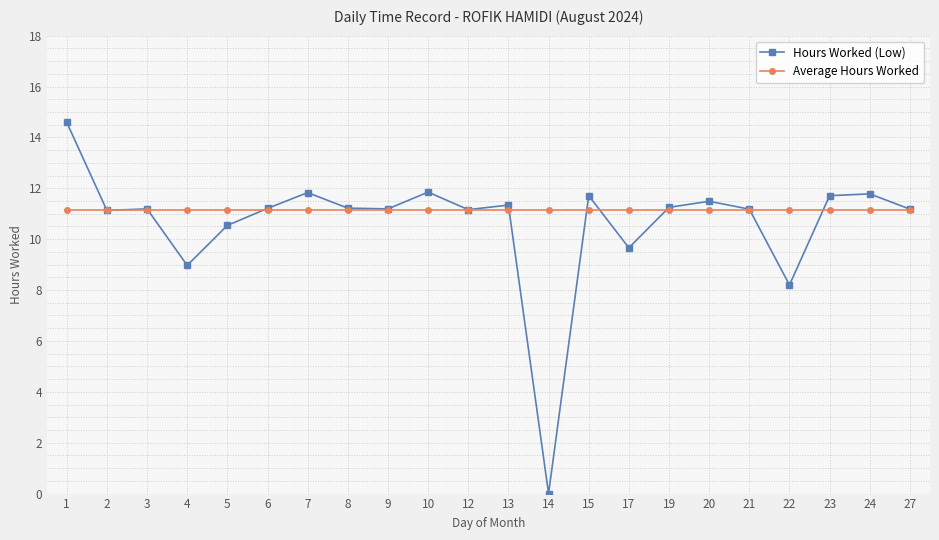

Rank the series by their maximum value, from highest to lowest.

Hours Worked (Low), Average Hours Worked